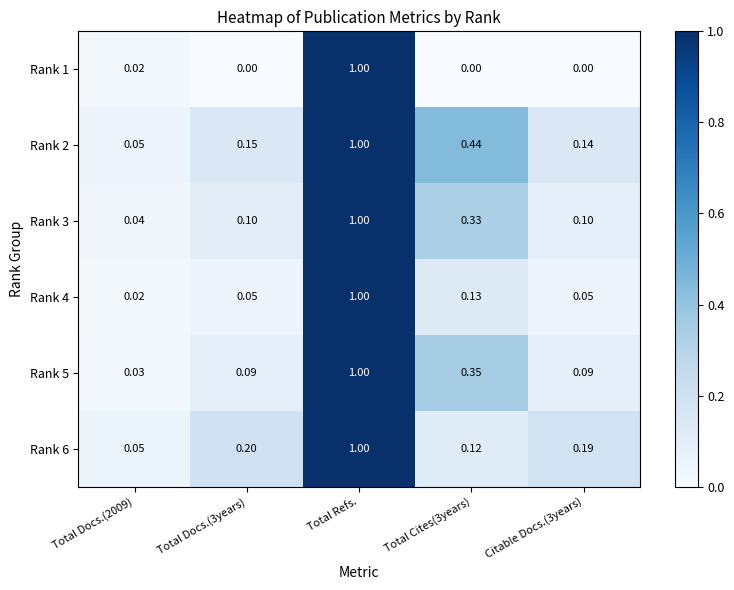

At which category is the sum across all series the highest?

Total Refs.